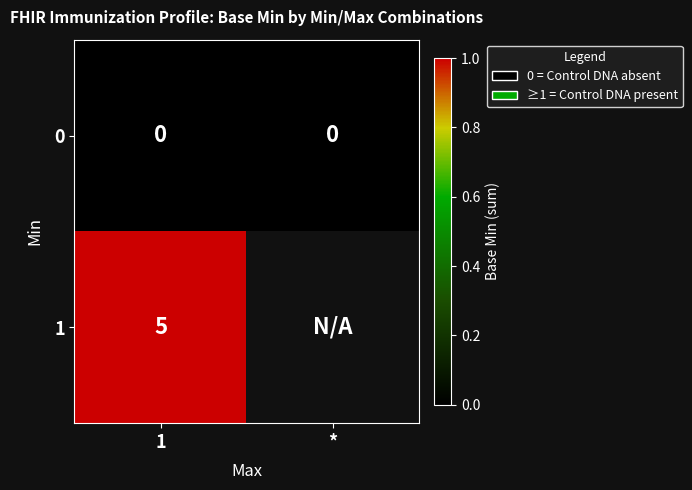

Count the number of categories in the chart.

2